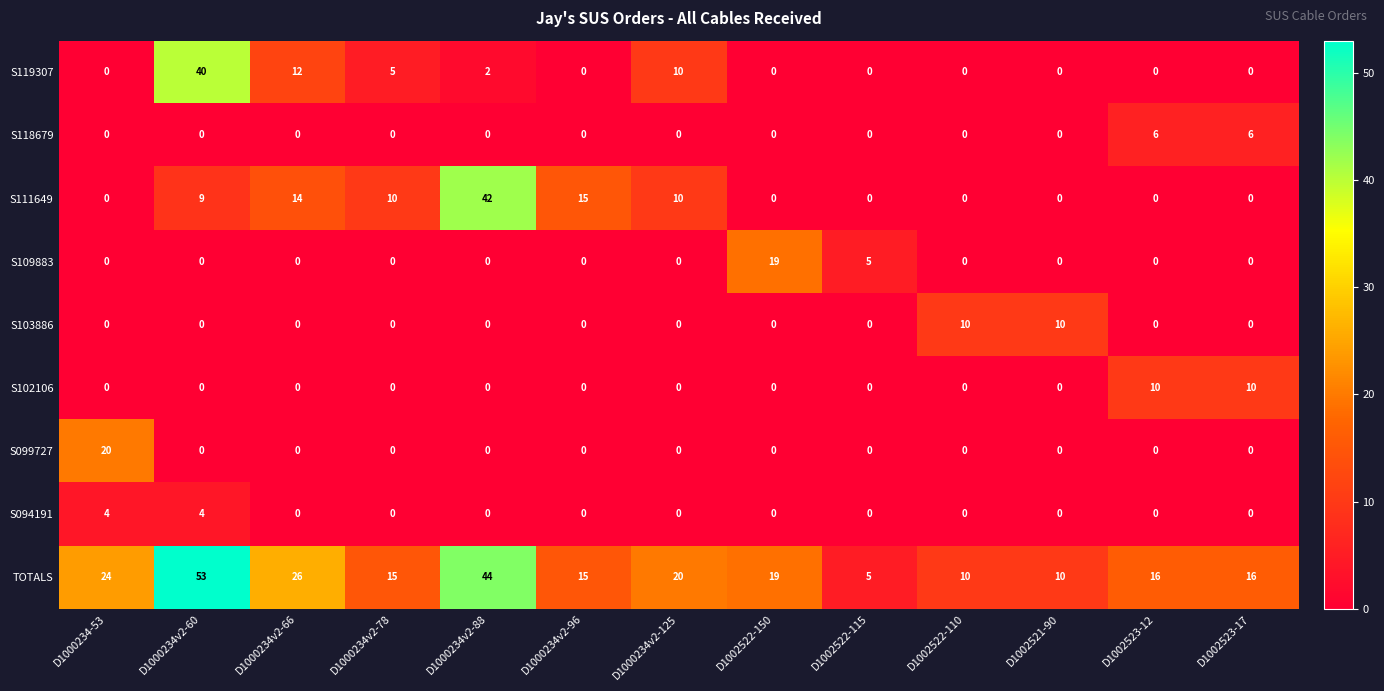

At which category is the sum across all series the highest?

D1000234v2-60